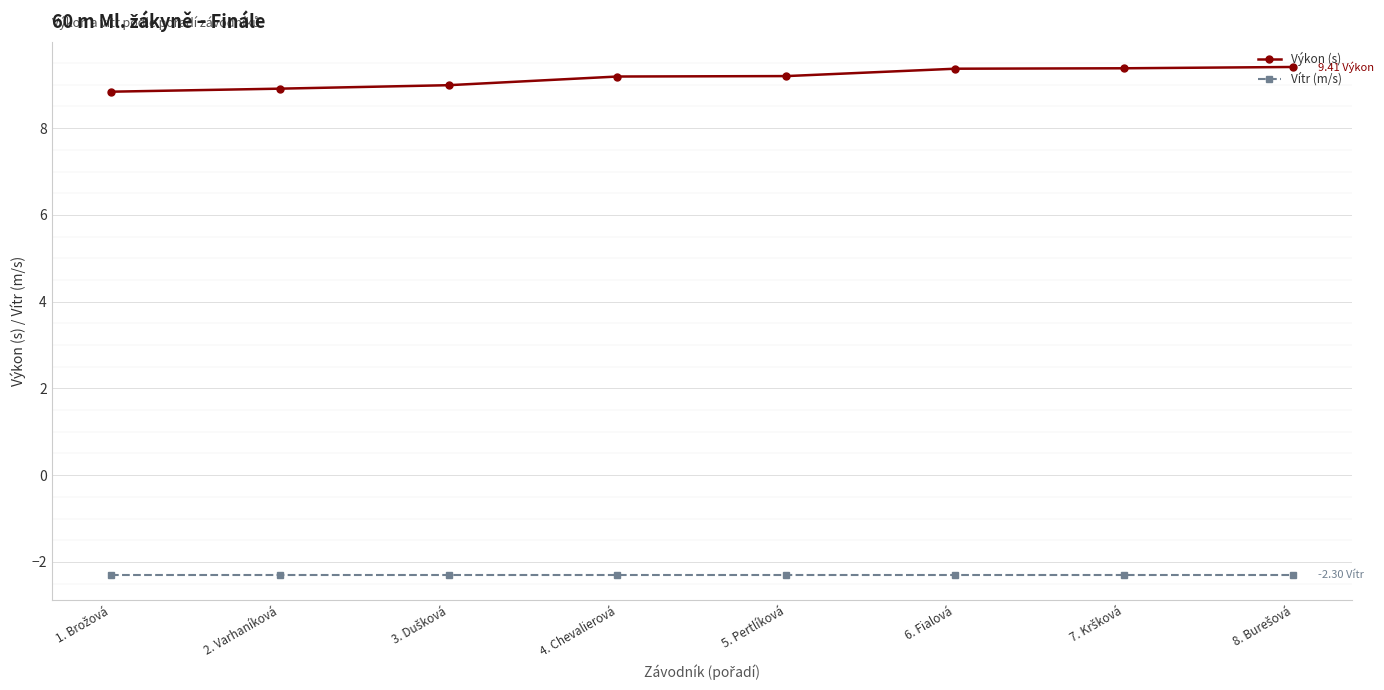

True or false: Vítr (m/s) and Výkon (s) cross at least once.

False